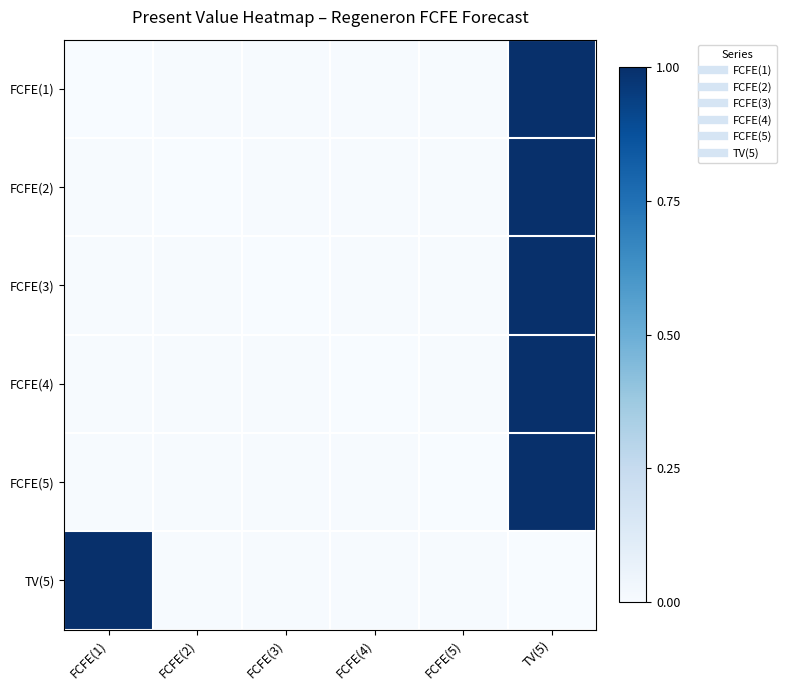

Which series has the widest spread of values?

FCFE(1)